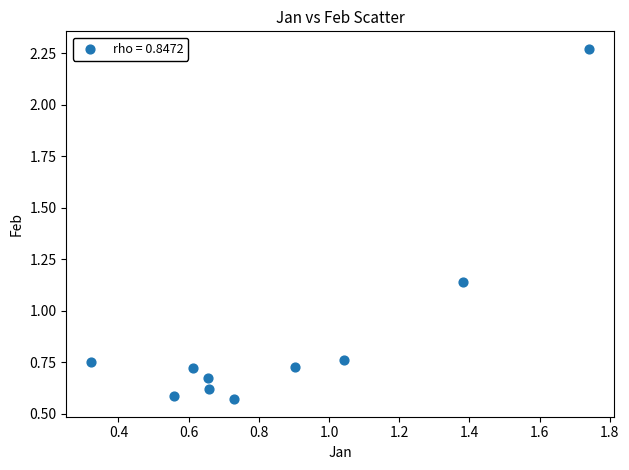

What is the range of X values (max minus min)?

1.4